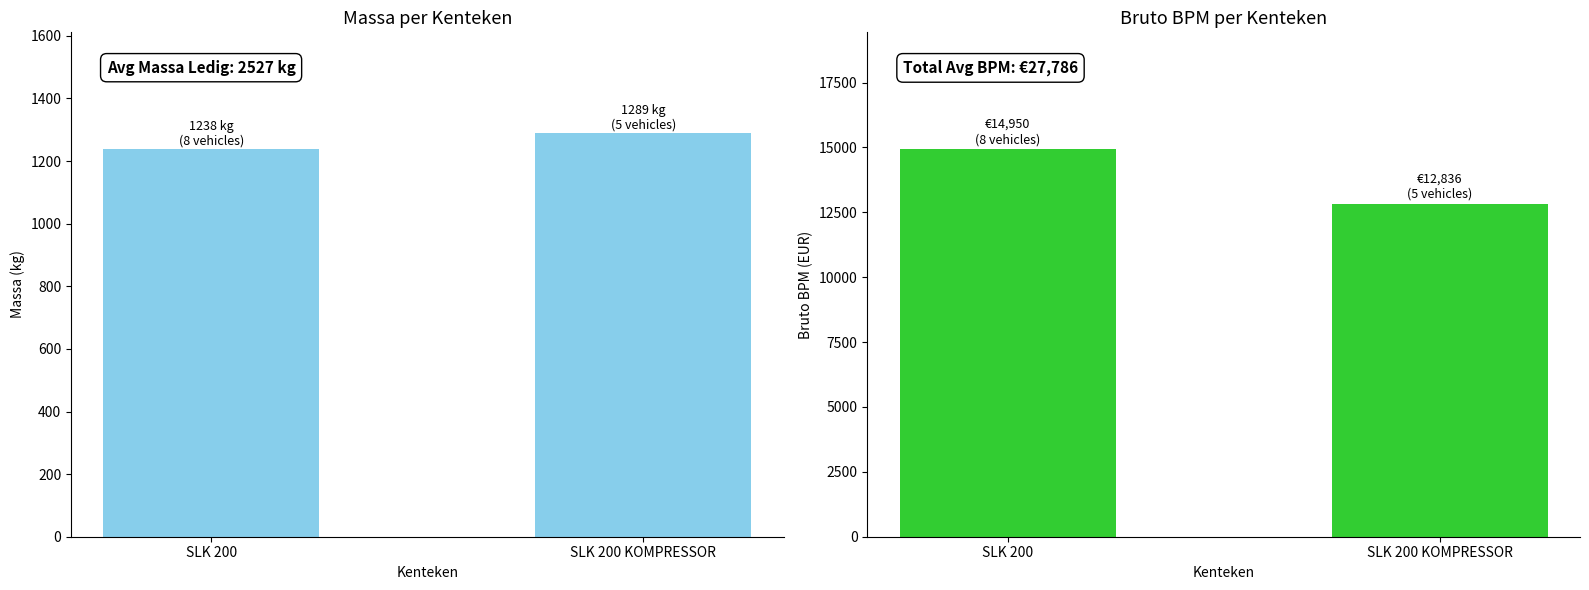

Is the value of massa_ledig_voertuig at SLK 200 KOMPRESSOR greater than the value of bruto_bpm at SLK 200 KOMPRESSOR?

No